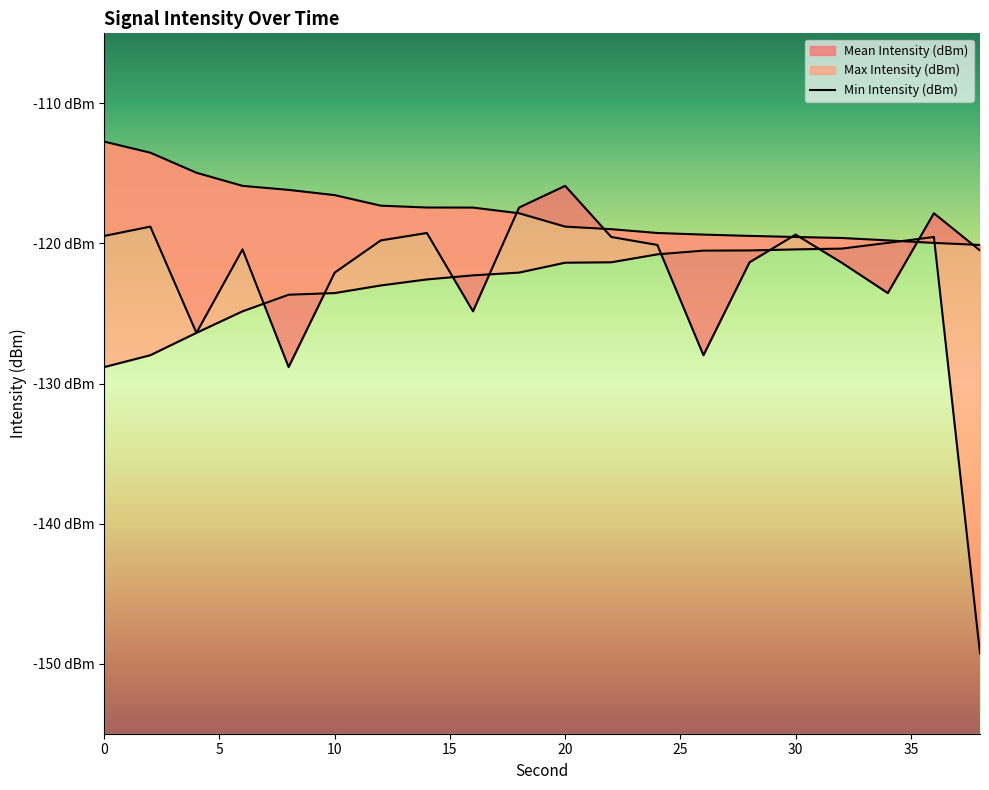

Reading left to right, what are all the values shown in this chart?

Mean Intensity (dBm): 0=-119.5	2=-118.8	4=-126.4	6=-120.4	8=-128.8	10=-122.1	12=-119.8	14=-119.3	16=-124.8	18=-117.4	20=-115.9	22=-119.5	24=-120.1	26=-128.0	28=-121.3	30=-119.4	32=-121.4	34=-123.5	36=-117.8	38=-120.5
Max Intensity (dBm): 0=-112.7	2=-113.5	4=-115.0	6=-115.9	8=-116.2	10=-116.6	12=-117.3	14=-117.4	16=-117.4	18=-117.8	20=-118.8	22=-119.0	24=-119.3	26=-119.4	28=-119.5	30=-119.5	32=-119.6	34=-119.8	36=-120.0	38=-120.1
Min Intensity (dBm): 0=-128.8	2=-128.0	4=-126.4	6=-124.8	8=-123.7	10=-123.5	12=-123.0	14=-122.6	16=-122.3	18=-122.1	20=-121.4	22=-121.3	24=-120.8	26=-120.5	28=-120.5	30=-120.4	32=-120.4	34=-120.0	36=-119.5	38=-149.3